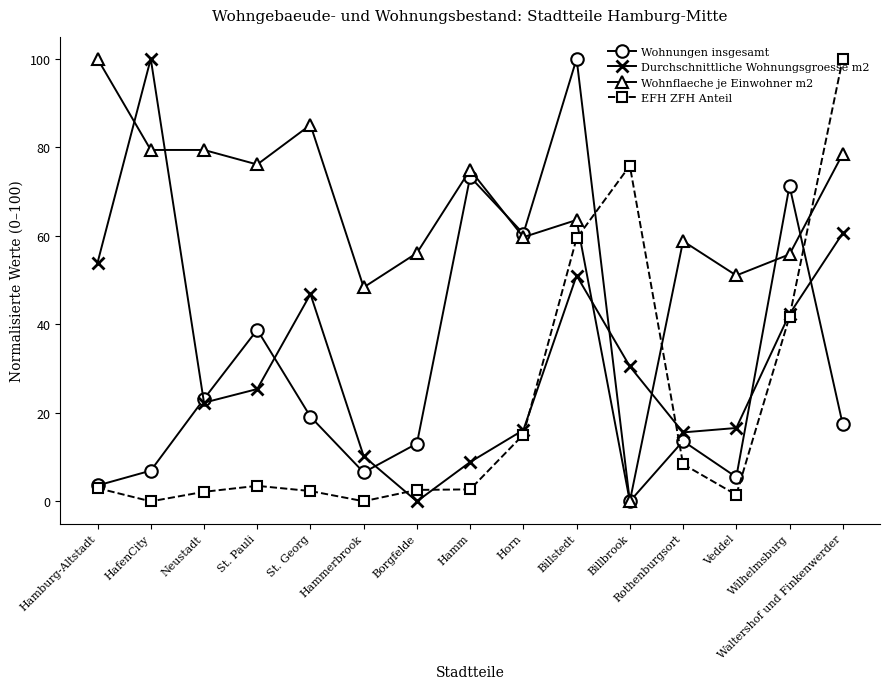

What is the difference between the maximum and minimum values in the EFH ZFH Anteil series?

100.0